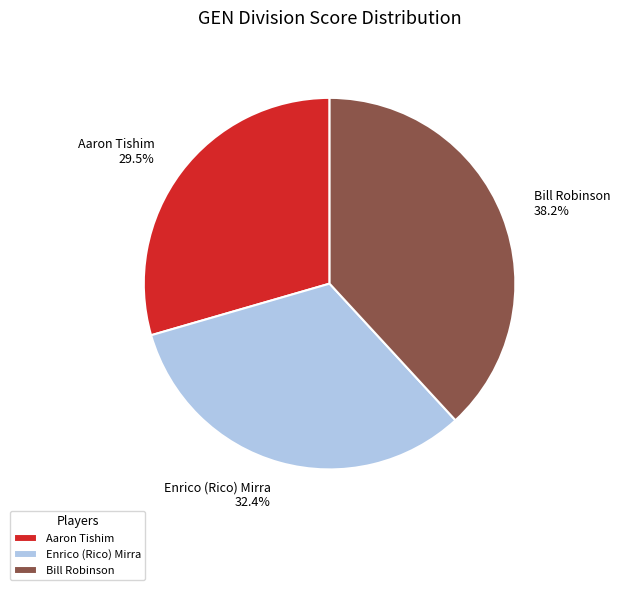

True or false: Enrico (Rico) Mirra accounts for 32% of the total.

True